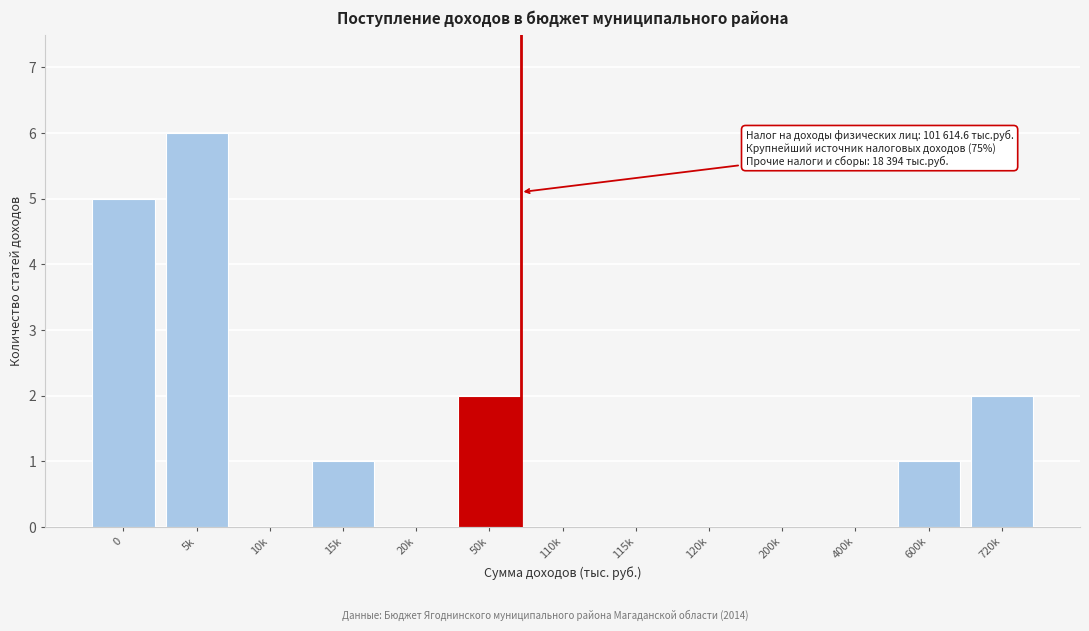

Reading left to right, what are all the values shown in this chart?

0=5	5k=6	10k=0	15k=1	20k=0	50k=2	110k=0	115k=0	120k=0	200k=0	400k=0	600k=1	720k=2